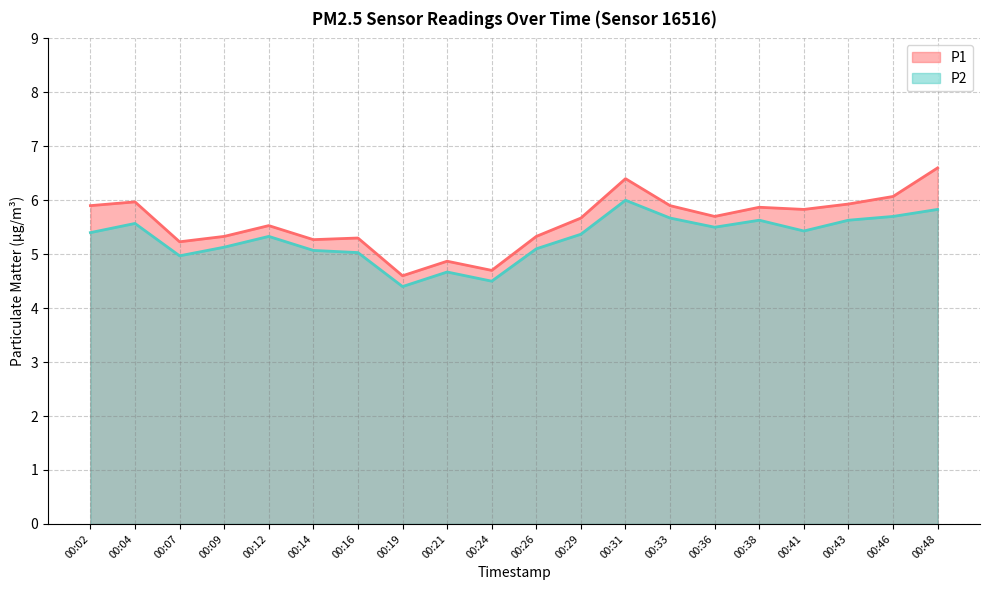

Reading left to right, list all the values displayed in this chart.

P1: 00:02=5.9	00:04=6.0	00:07=5.2	00:09=5.3	00:12=5.5	00:14=5.3	00:16=5.3	00:19=4.6	00:21=4.9	00:24=4.7	00:26=5.3	00:29=5.7	00:31=6.4	00:33=5.9	00:36=5.7	00:38=5.9	00:41=5.8	00:43=5.9	00:46=6.1	00:48=6.6
P2: 00:02=5.4	00:04=5.6	00:07=5.0	00:09=5.1	00:12=5.3	00:14=5.1	00:16=5.0	00:19=4.4	00:21=4.7	00:24=4.5	00:26=5.1	00:29=5.4	00:31=6.0	00:33=5.7	00:36=5.5	00:38=5.6	00:41=5.4	00:43=5.6	00:46=5.7	00:48=5.8